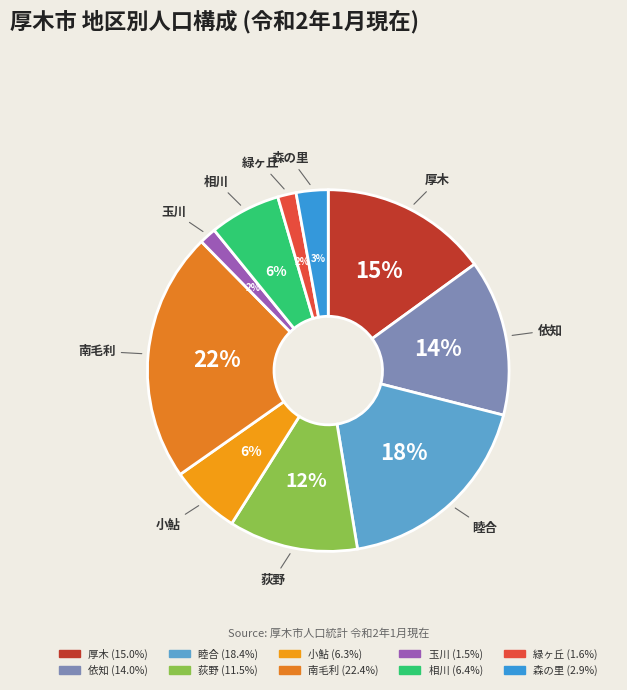

To the nearest percent, what is the difference between the 小鮎 and 睦合 slice percentages?

12%